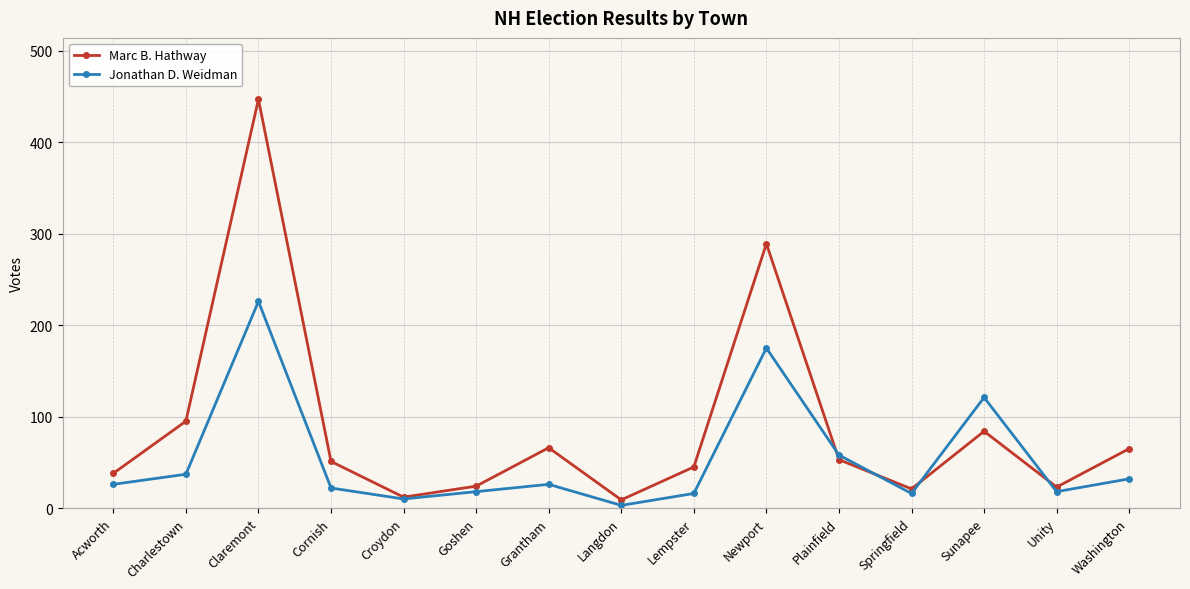

What is the difference between the maximum and minimum values in the Jonathan D. Weidman series?

223